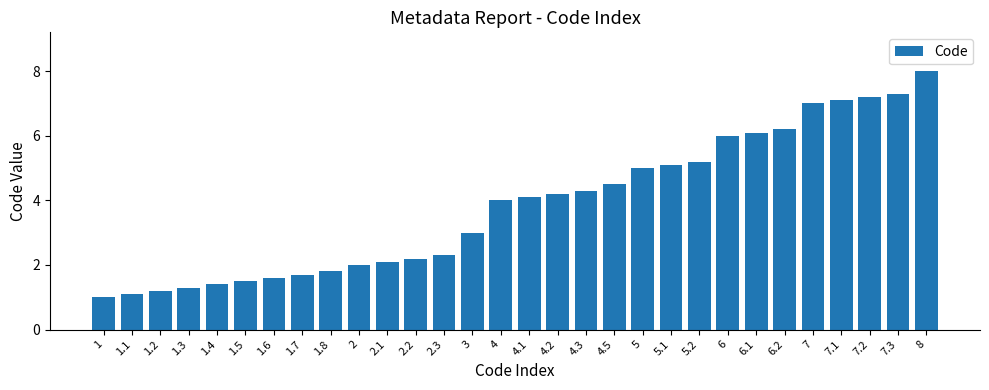

What is the average value?

3.9